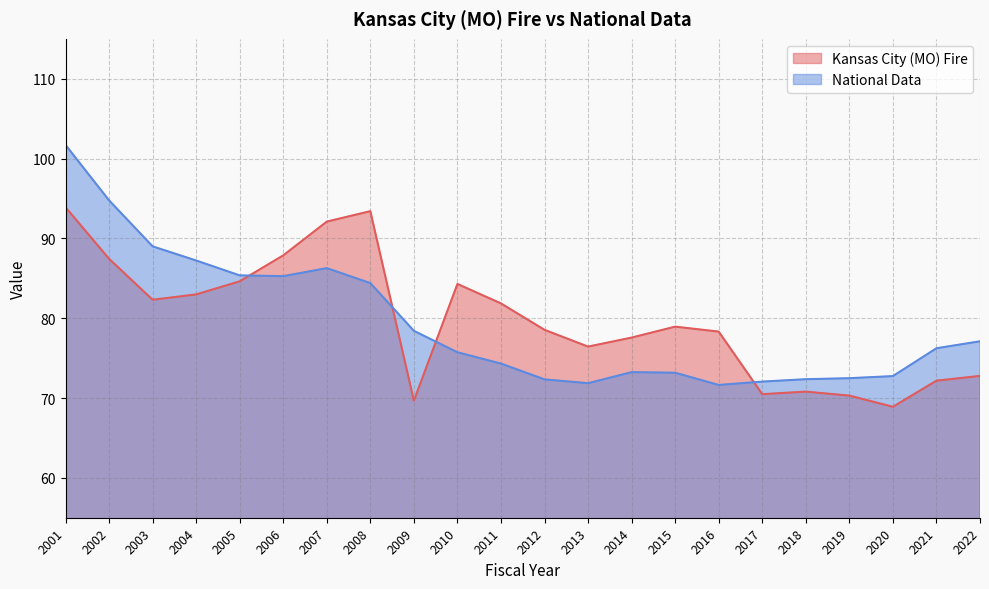

True or false: National Data has a value of 101.7 at 2001.

True